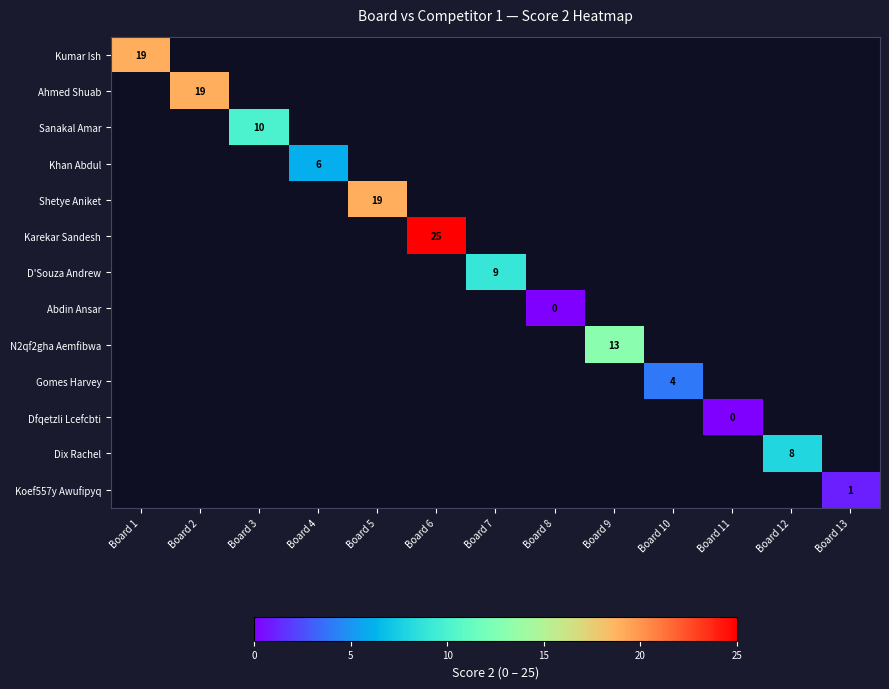

Which has a higher value, Board 12 or Board 3?

Board 3